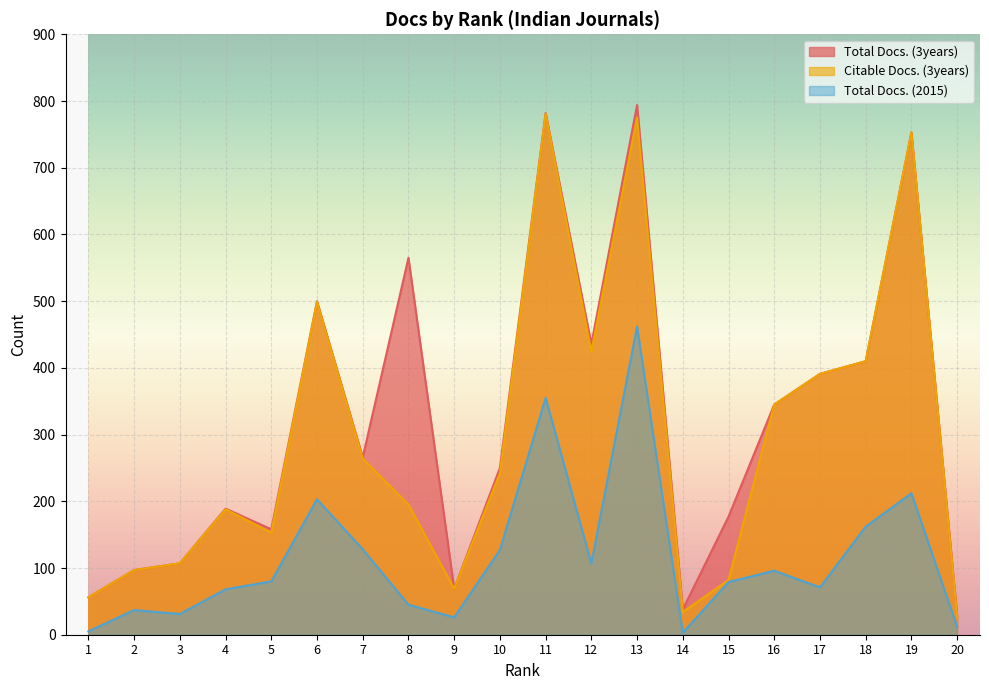

Which label corresponds to the largest value in the chart?

13